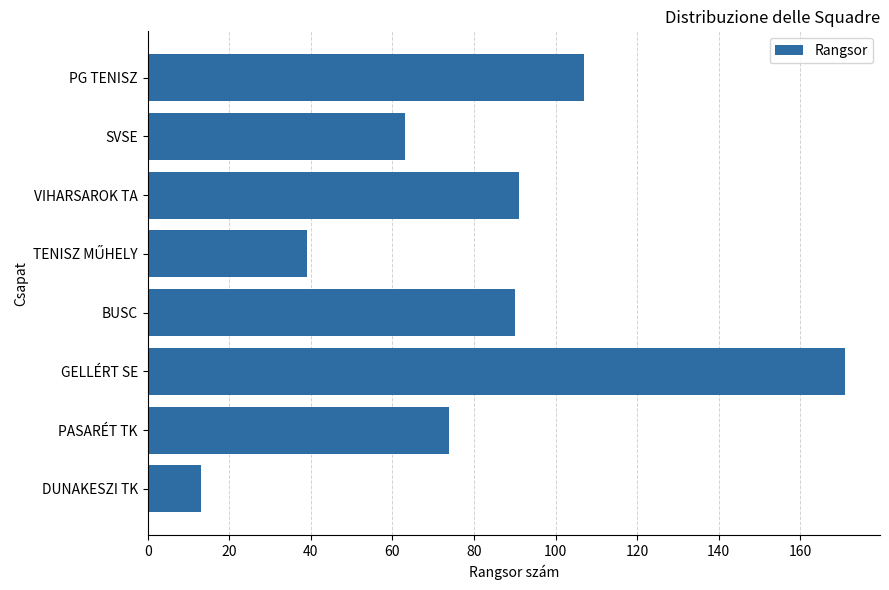

Is it true that the value at GELLÉRT SE is 56?

False